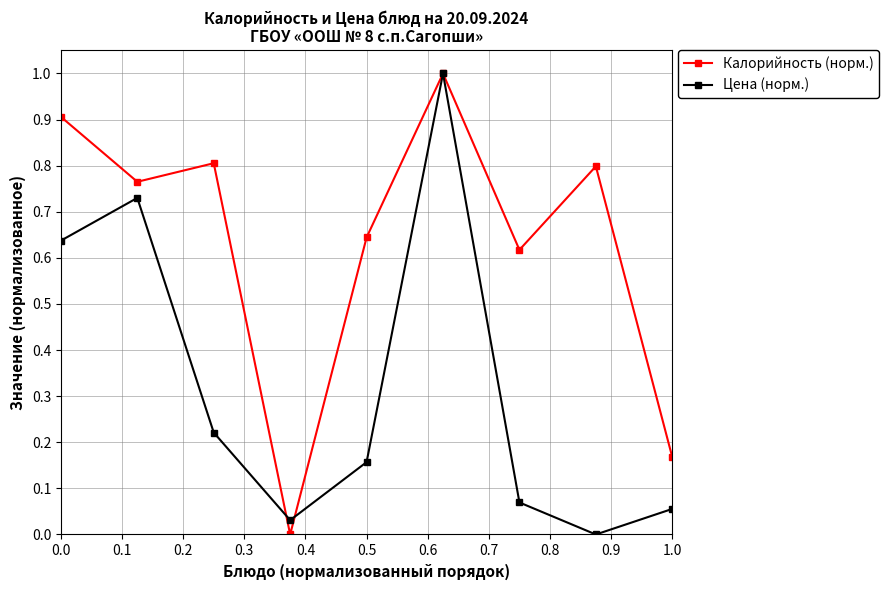

What is the greatest value displayed?

1.0